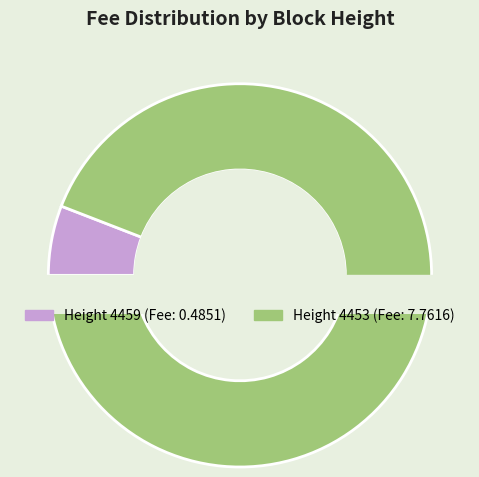

What percentage is the 4453 slice, to the nearest percent?

94%